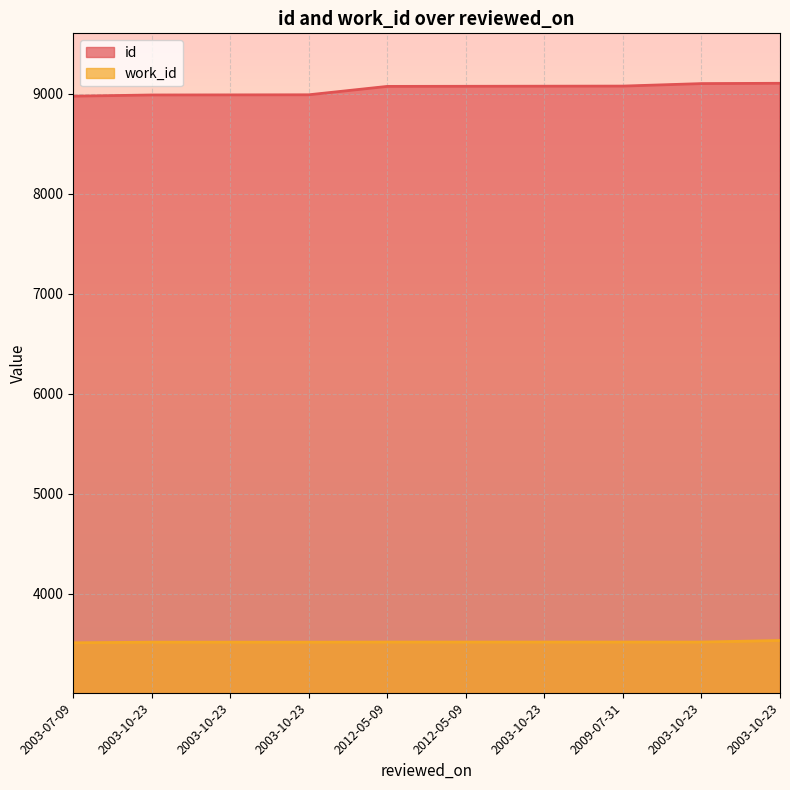

True or false: id and work_id cross at least once.

False